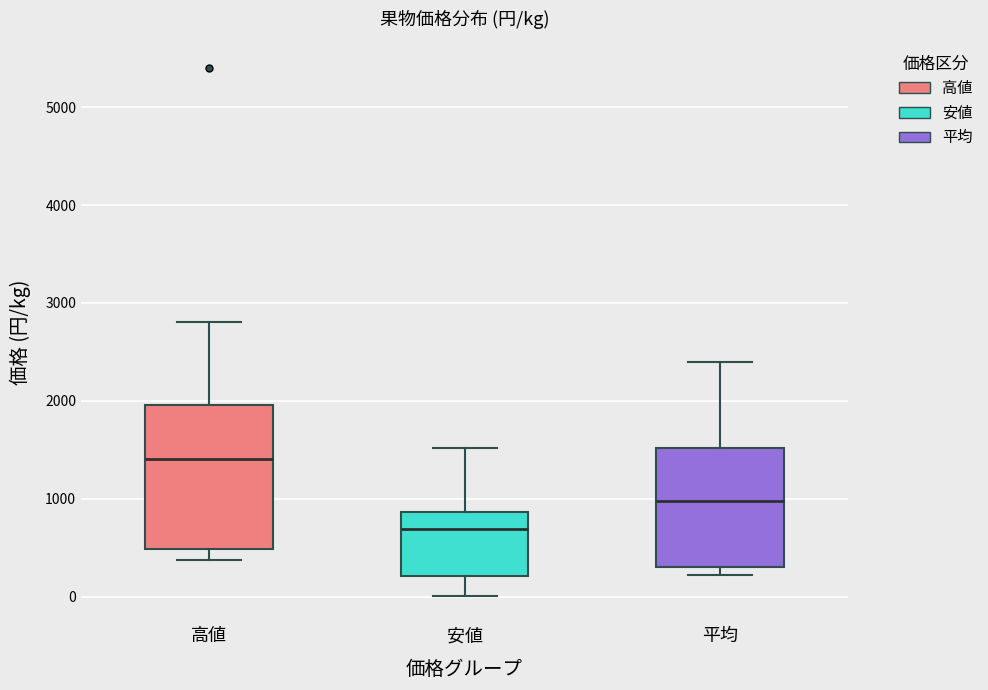

Reading left to right, read every box against the y-axis: the position of its median line, the range the box covers, and the ends of its whiskers. The values are not printed on the chart, so give them approximately, as read against the axis.

高値: median 1400, box 500 to 2000, whiskers 400 to 2800
安値: median 700, box 200 to 900, whiskers 0 to 1500
平均: median 1000, box 300 to 1500, whiskers 200 to 2400